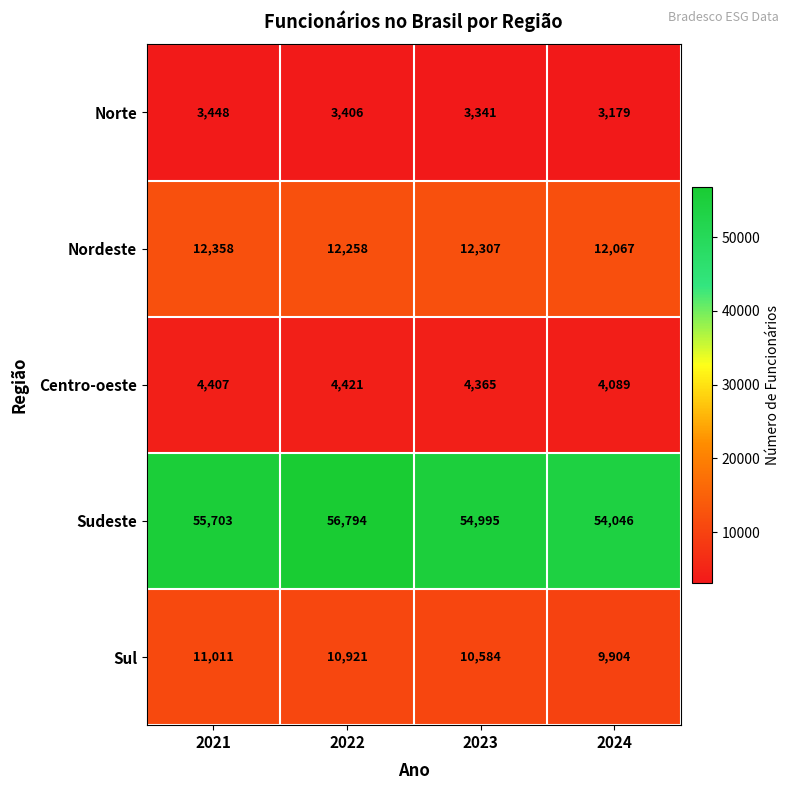

Which label corresponds to the smallest value in the chart?

2024